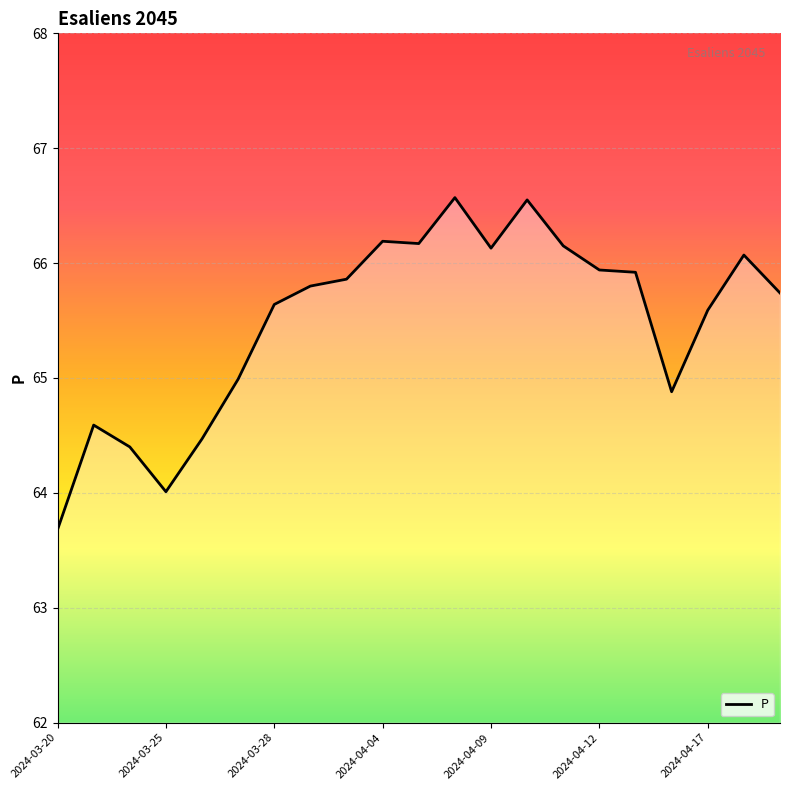

What is the greatest value displayed?

66.6